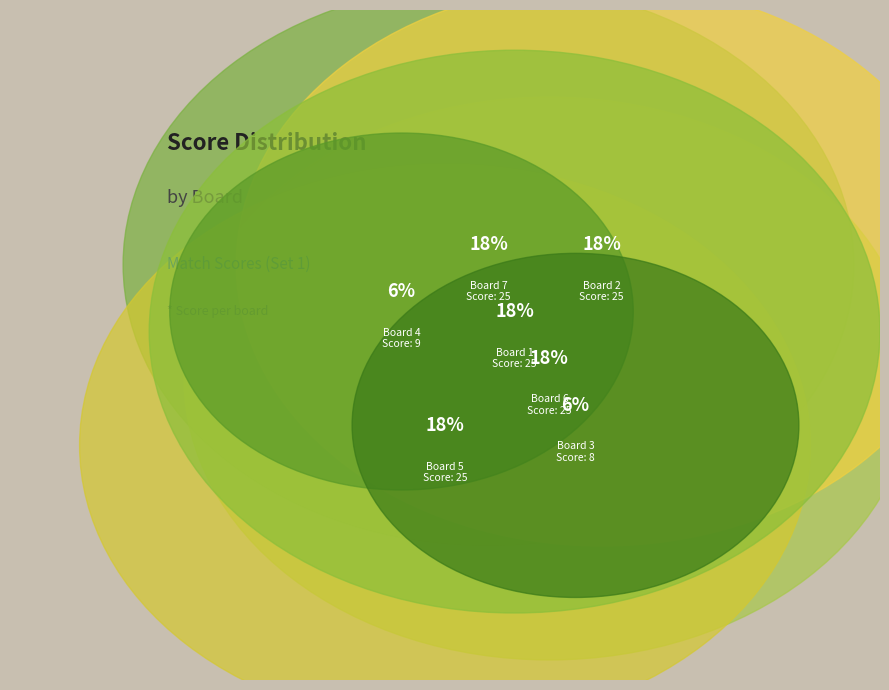

Does Board 7 account for over 50% of the chart?

No